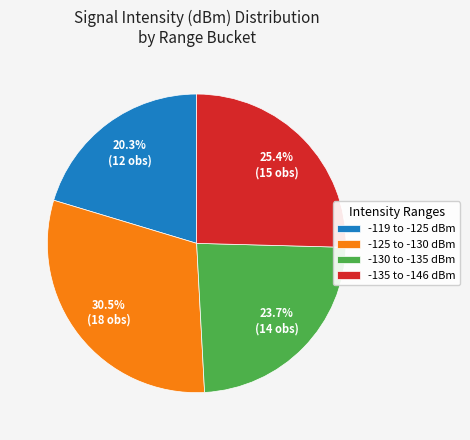

Rank the categories by value from highest to lowest.

-125 to -130 dBm, -135 to -146 dBm, -130 to -135 dBm, -119 to -125 dBm